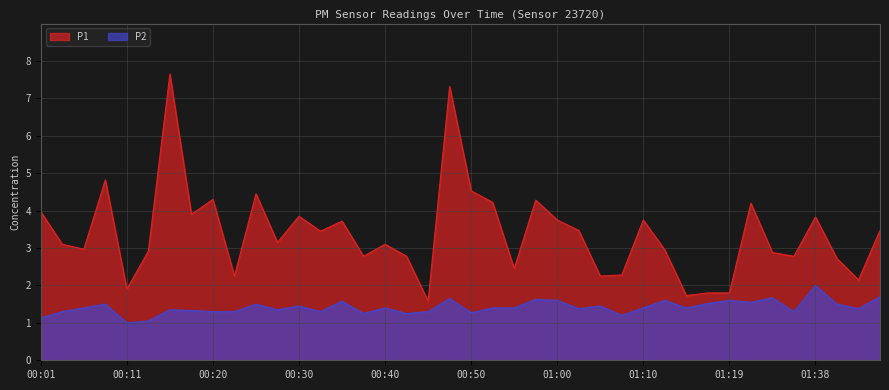

Which category has the highest value across all series?

00:15